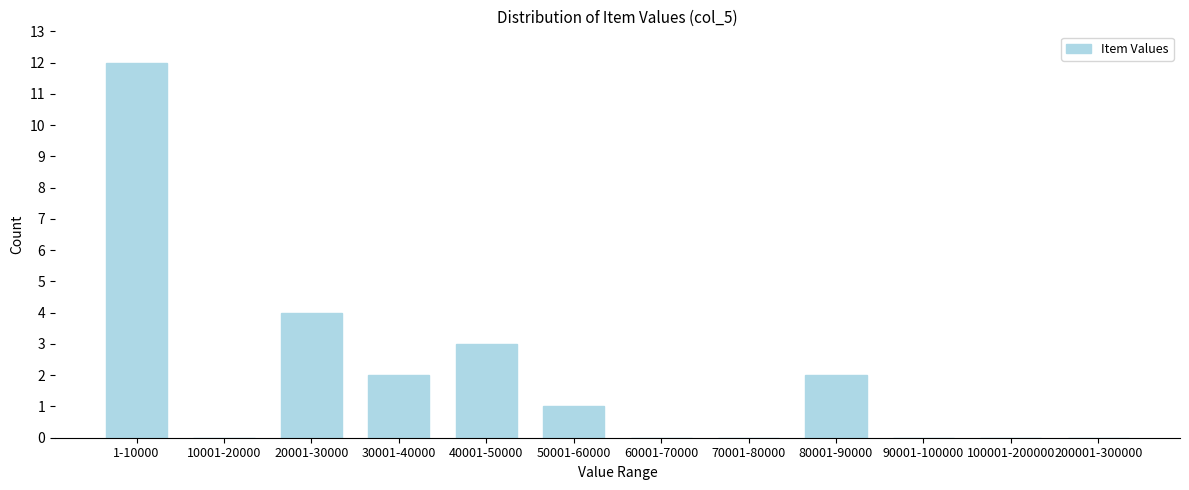

Reading left to right, extract all data points from this chart.

1-10000=12	10001-20000=0	20001-30000=4	30001-40000=2	40001-50000=3	50001-60000=1	60001-70000=0	70001-80000=0	80001-90000=2	90001-100000=0	100001-200000=0	200001-300000=0